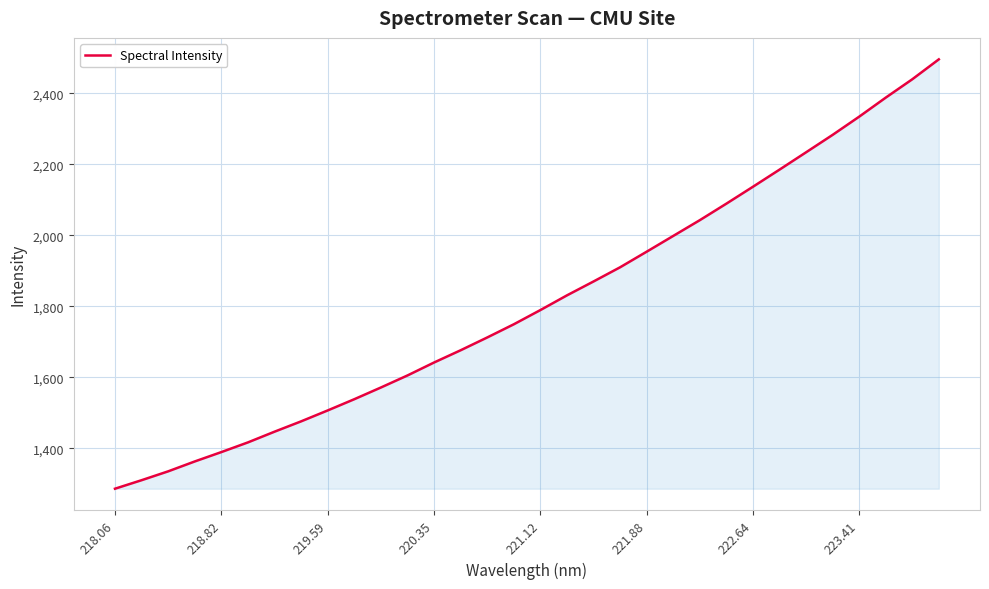

What is the greatest value displayed?

2495.5